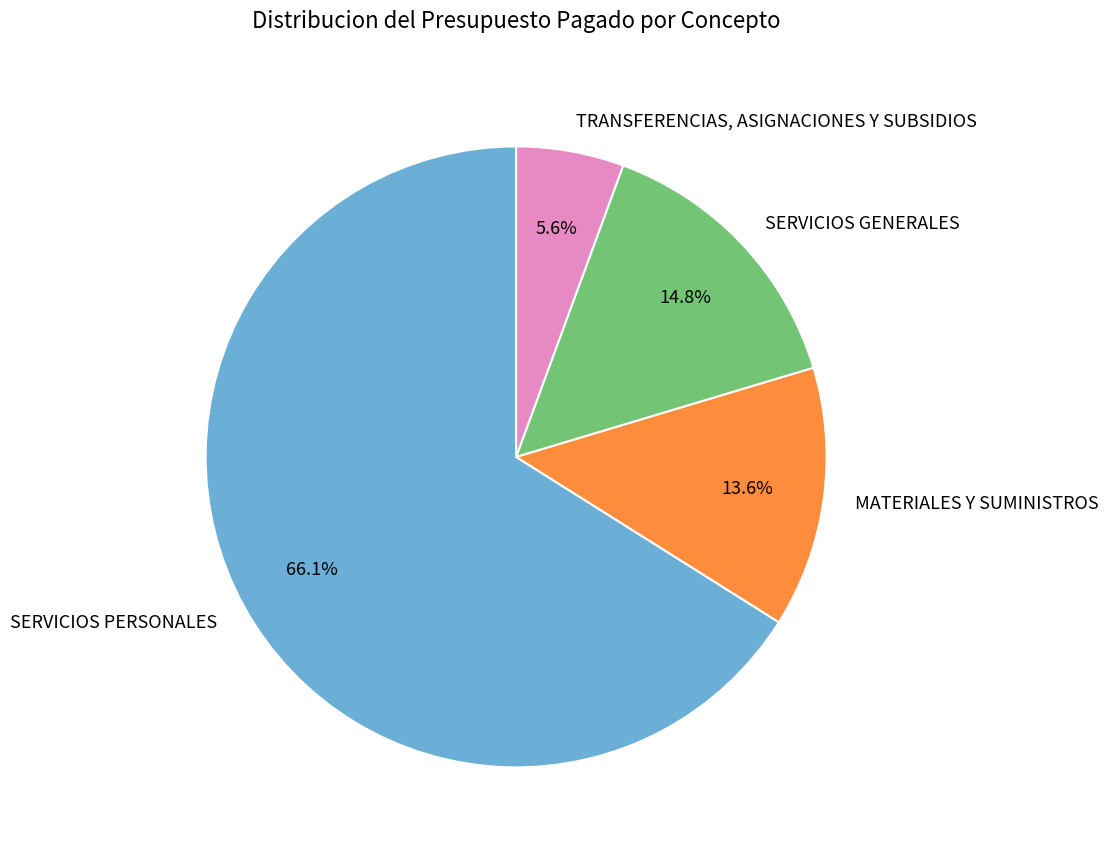

Combined, do TRANSFERENCIAS, ASIGNACIONES Y SUBSIDIOS and SERVICIOS PERSONALES account for over 50%?

Yes